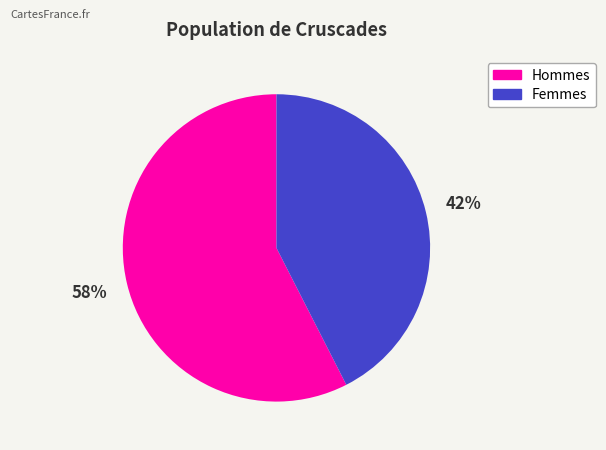

To the nearest percent, what is the average slice percentage?

50%